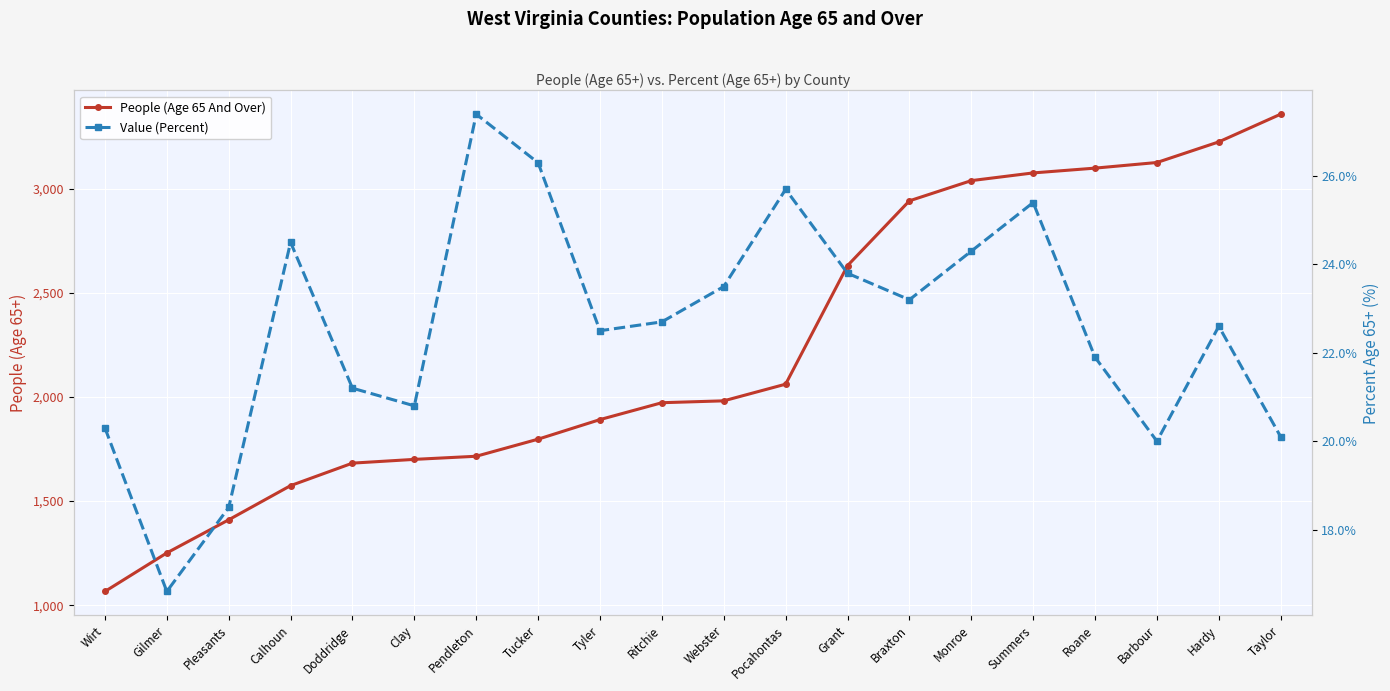

The People (Age 65 And Over) series shows 1396.1 at Monroe. True or false?

False